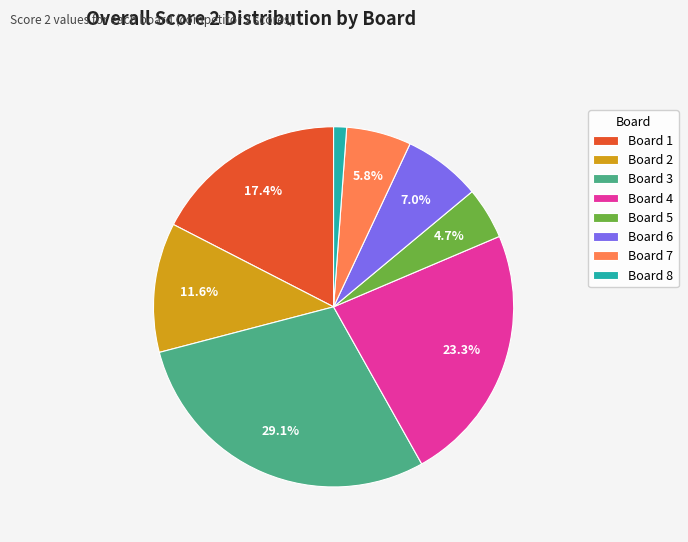

Is there any slice that represents more than half of the pie?

No